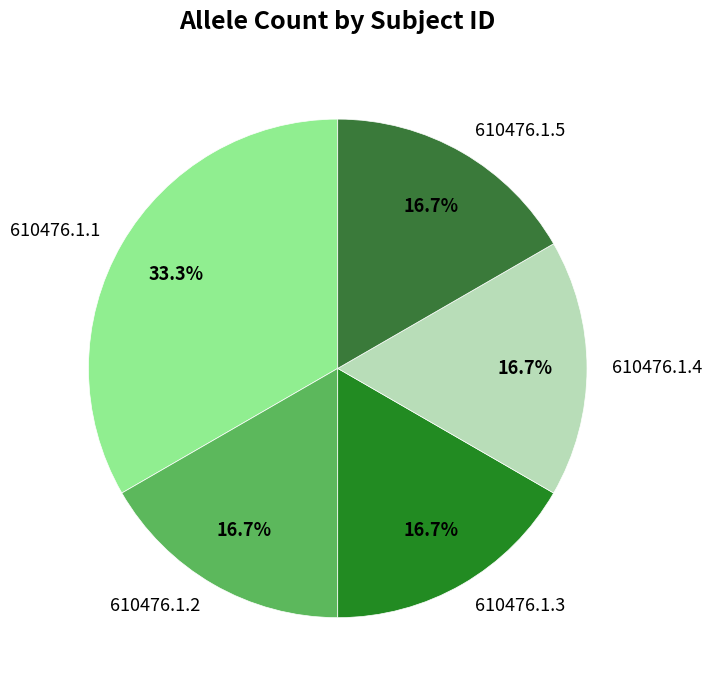

True or false: 610476.1.5 accounts for 17% of the total.

True